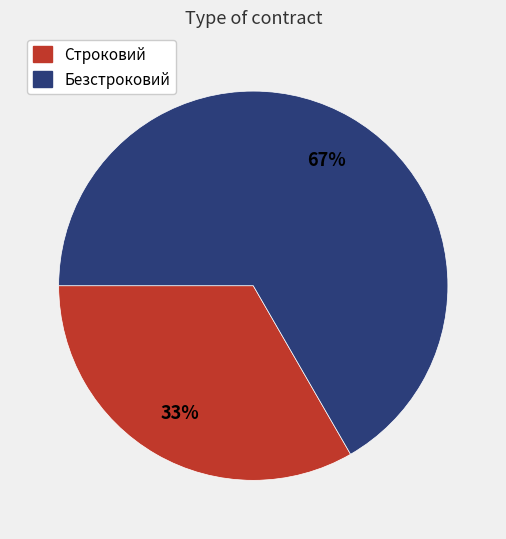

Count the number of slices in the pie.

2